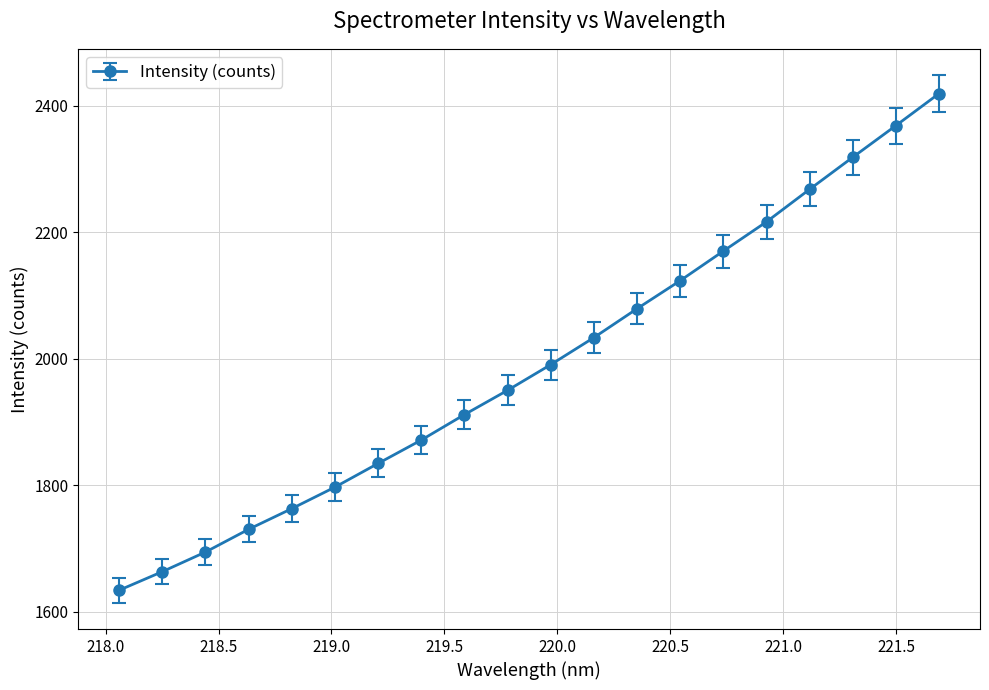

What is the average value?

1991.7